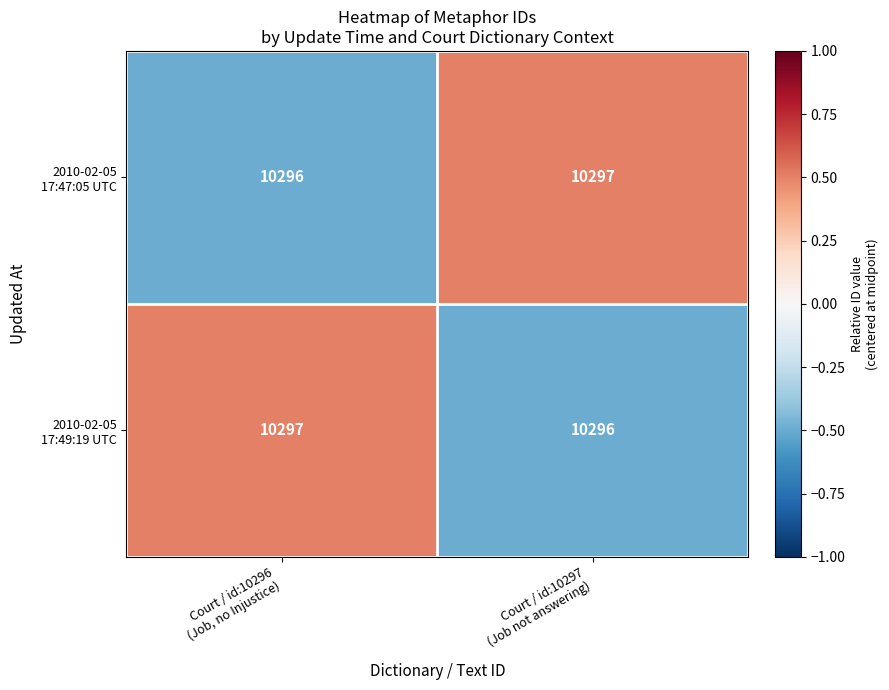

Which category has the lowest value across all series?

Court / id:10296
(Job, no Injustice)